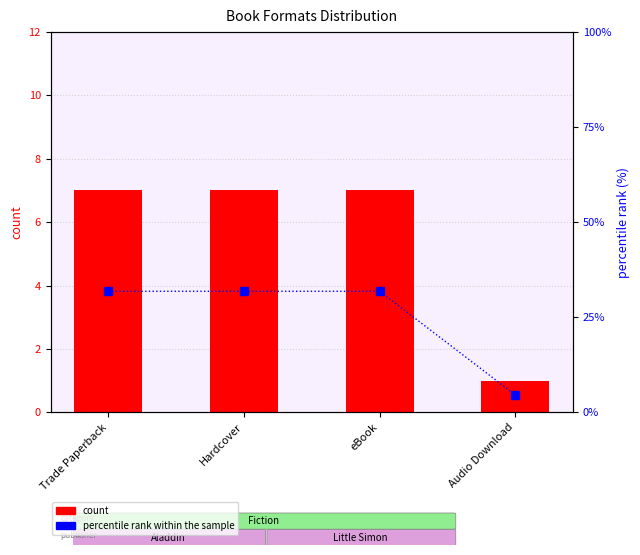

At which label is count closest to 4?

Trade Paperback